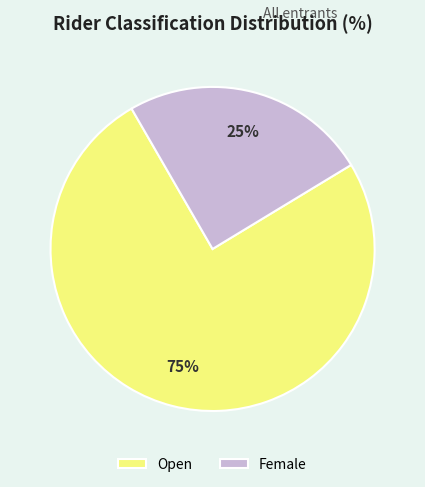

To the nearest percent, what portion does Open represent?

75%